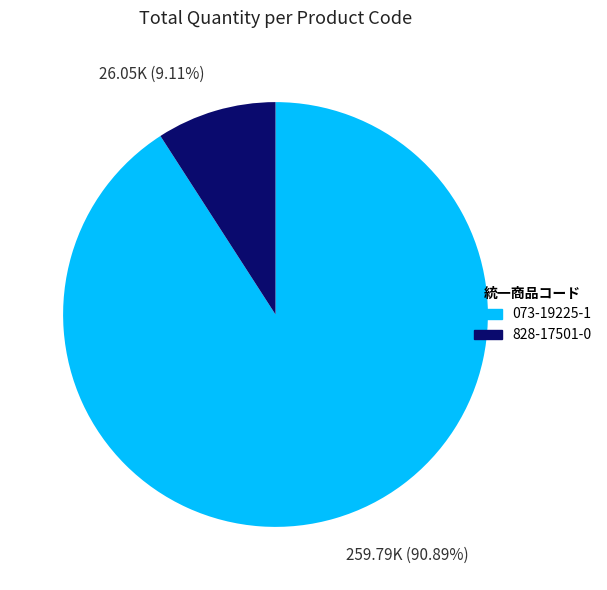

Which has a higher value, 259.79K (90.89%) or 26.05K (9.11%)?

259.79K (90.89%)